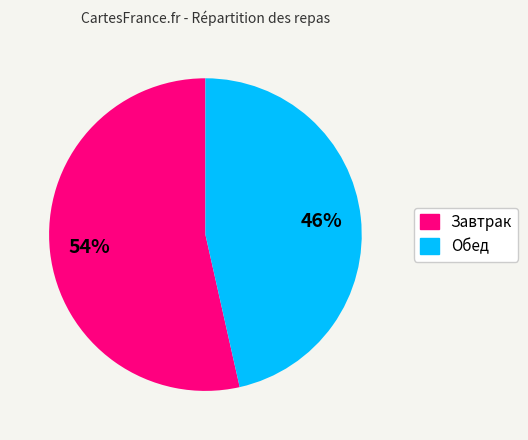

The Обед slice represents 53% of the pie. True or false?

False